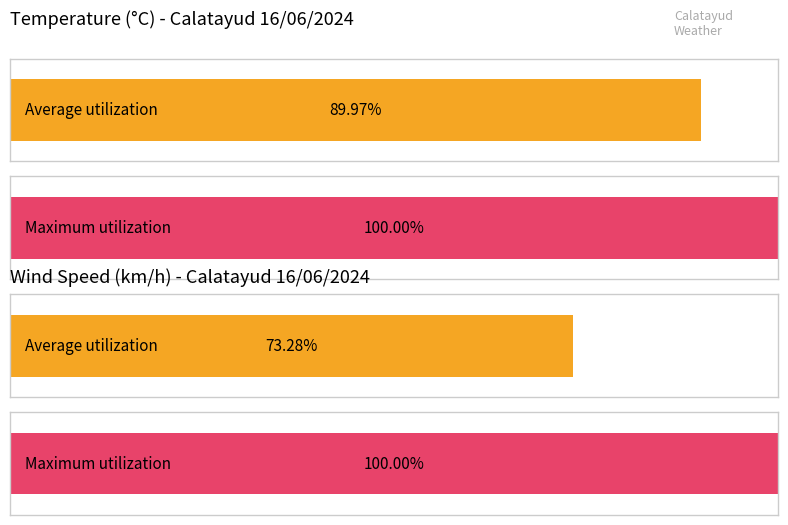

How many series are shown in this chart?

2